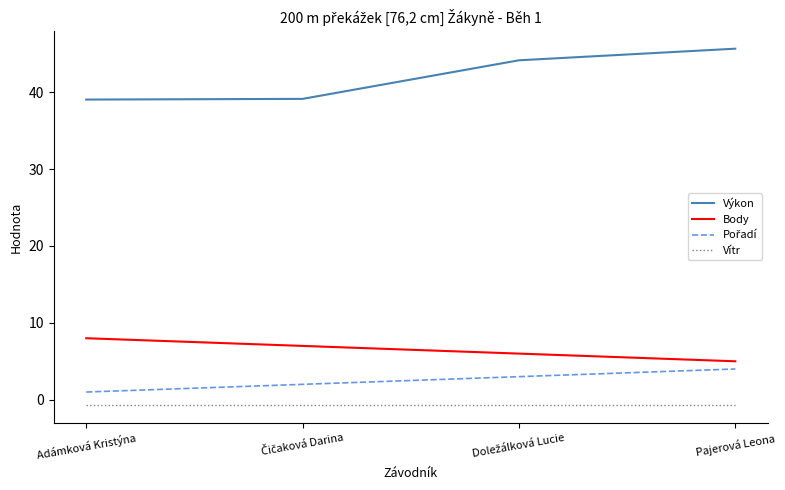

Which label corresponds to the largest value in the chart?

Pajerová Leona